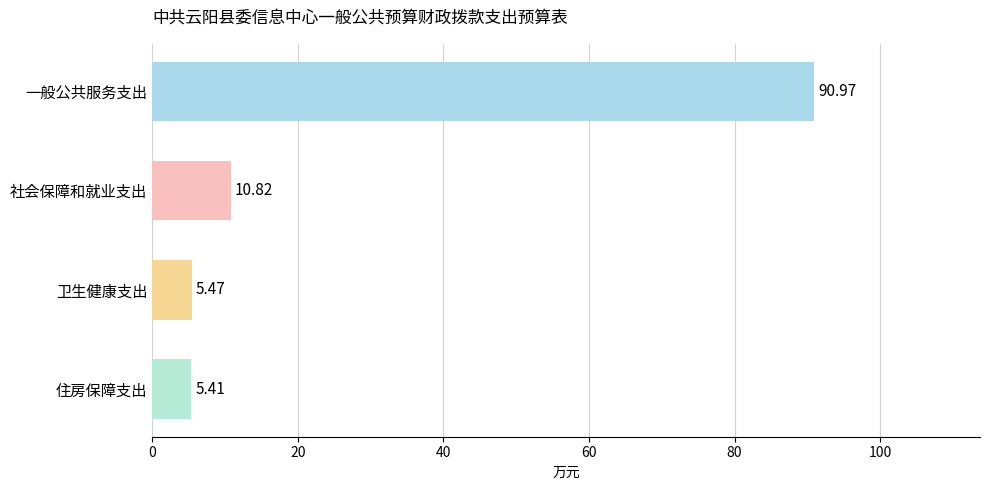

Between 社会保障和就业支出 and 卫生健康支出, which is larger?

社会保障和就业支出